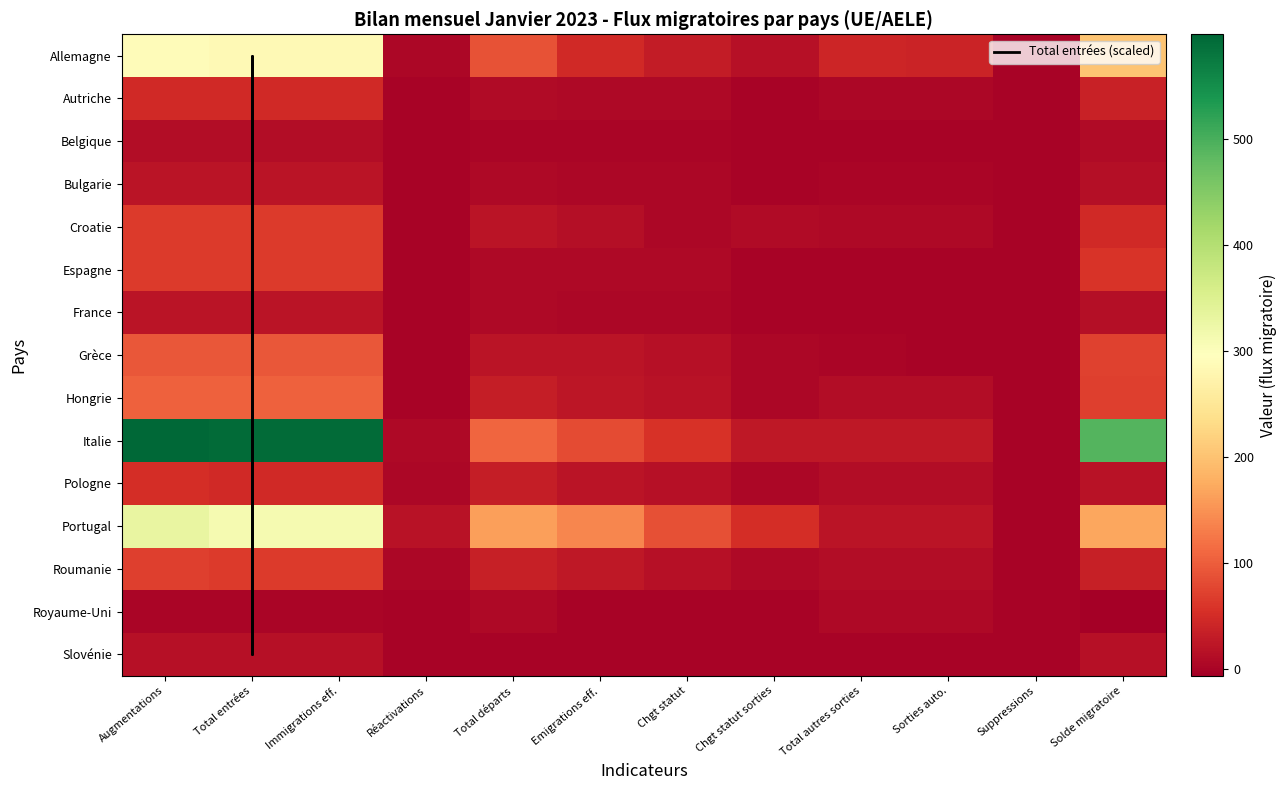

At which category is the sum across all series the highest?

Augmentations